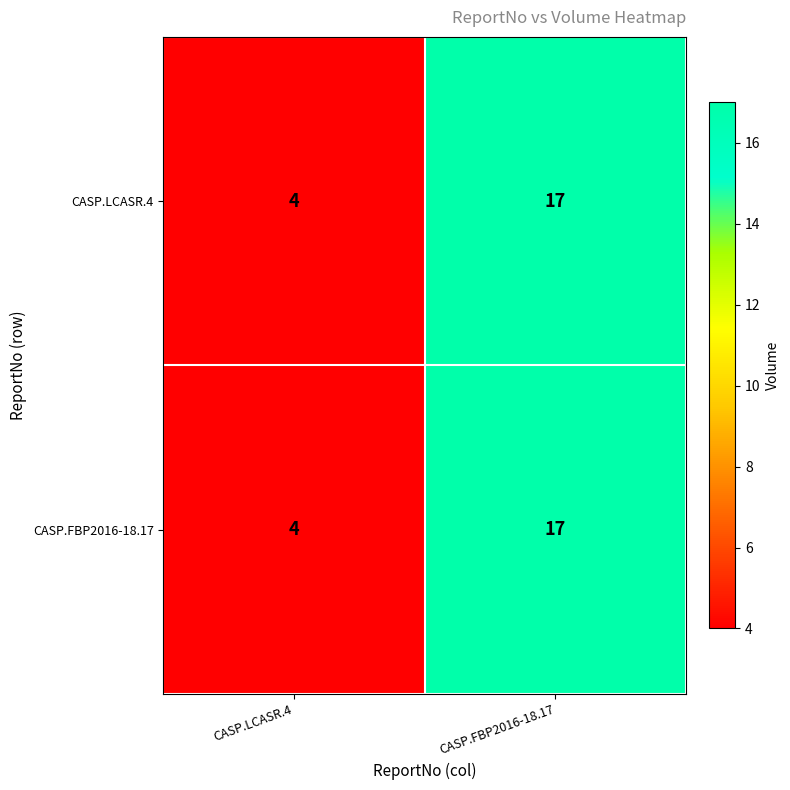

Reading right to left, extract all data points from this chart.

CASP.LCASR.4: CASP.FBP2016-18.17=17	CASP.LCASR.4=4
CASP.FBP2016-18.17: CASP.FBP2016-18.17=17	CASP.LCASR.4=4